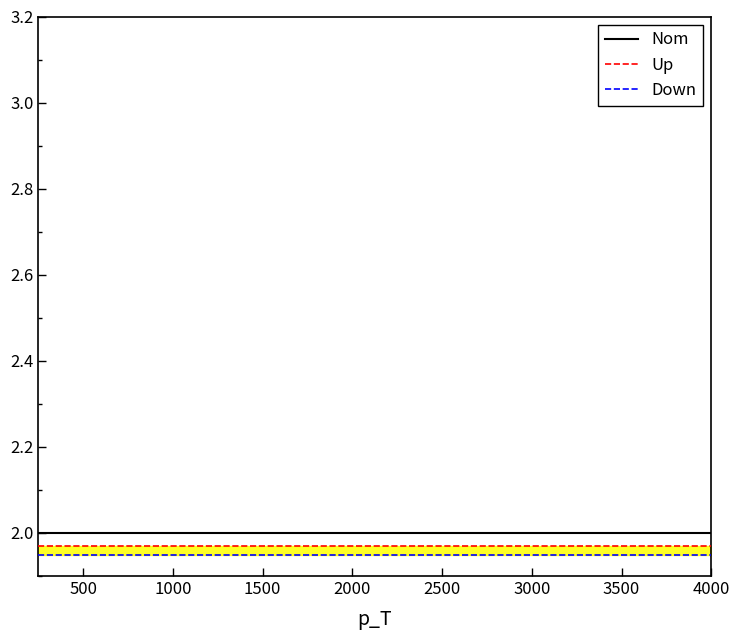

True or false: Down and Nom intersect in this chart.

False